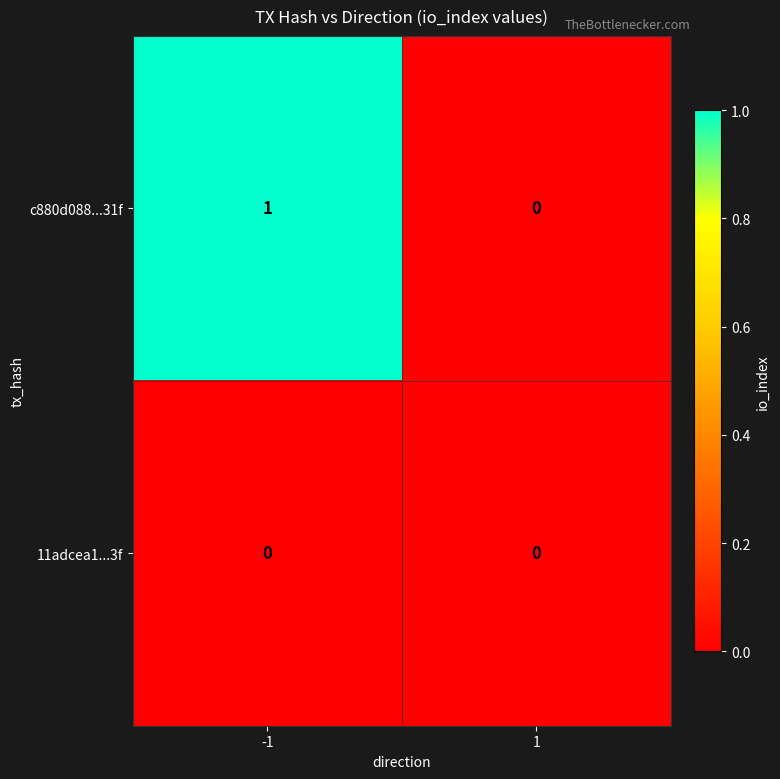

Count the number of data series in this chart.

2